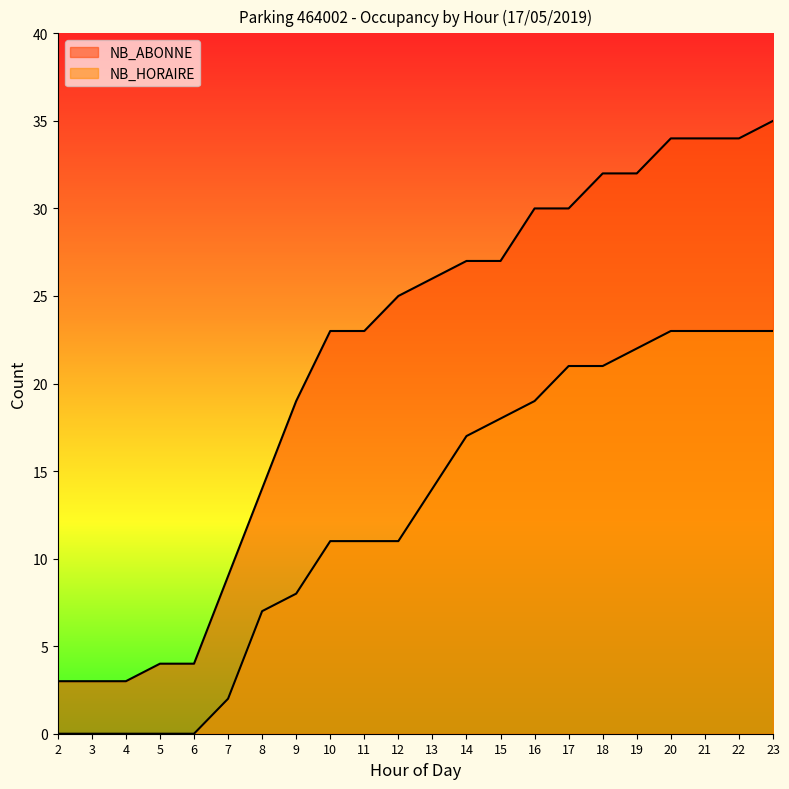

How many lines are shown in the chart?

2